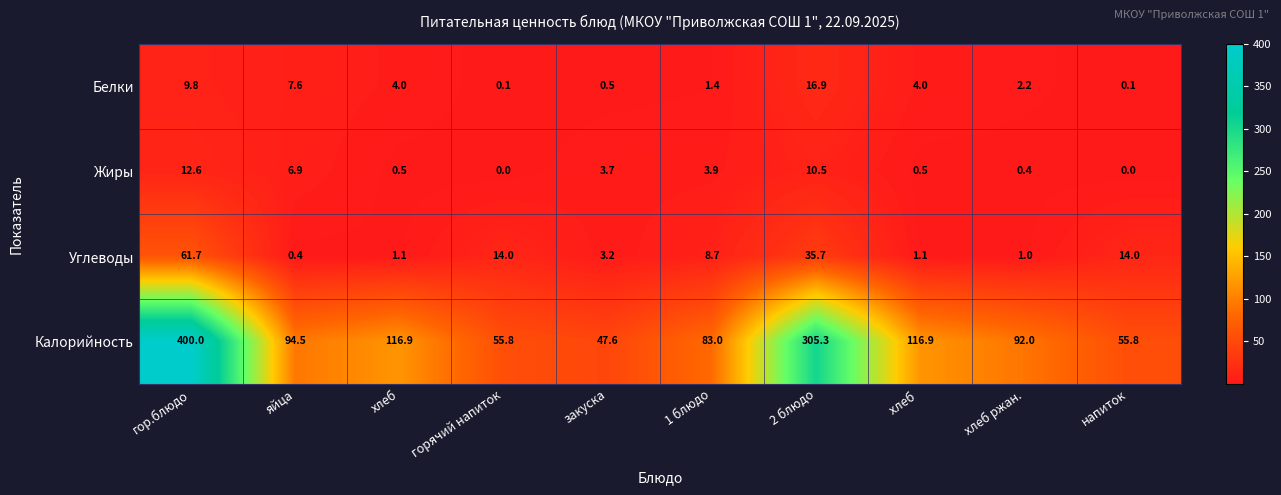

Which series has the widest spread of values?

Калорийность